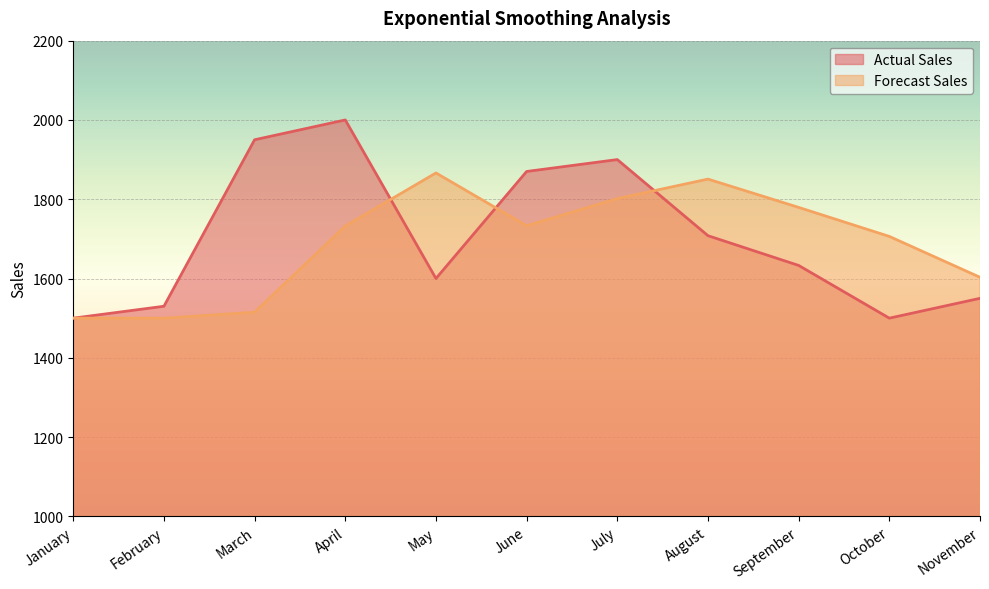

What is the value of the Forecast Sales point at the 9th from the left?

1779.4